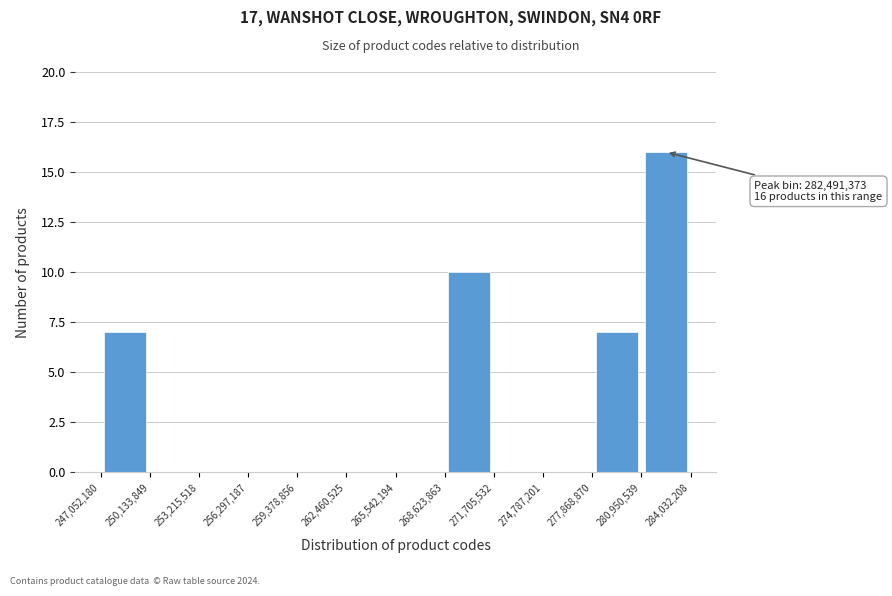

Which range on the x-axis has the tallest bar?

280,950,539 to 284,032,208